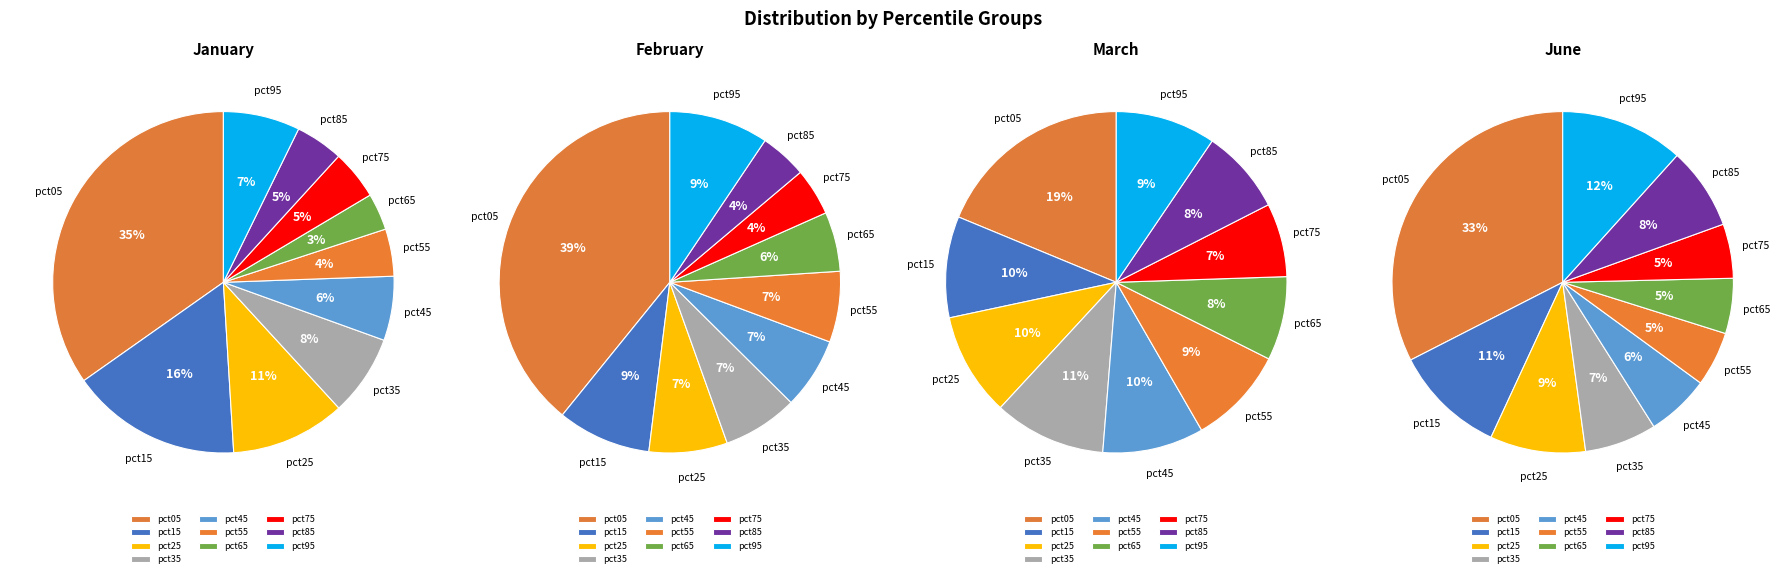

Does 7 represent more than half of the total?

No